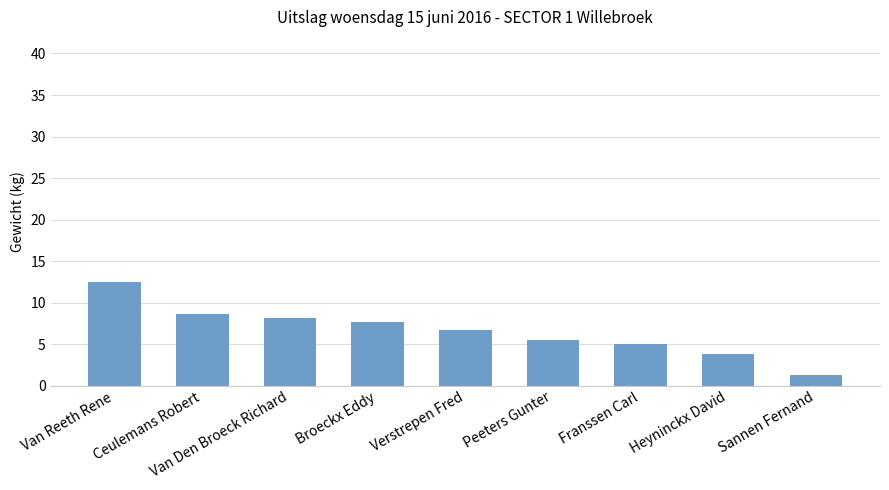

What is the value of the 4th bar from the left?

7.7